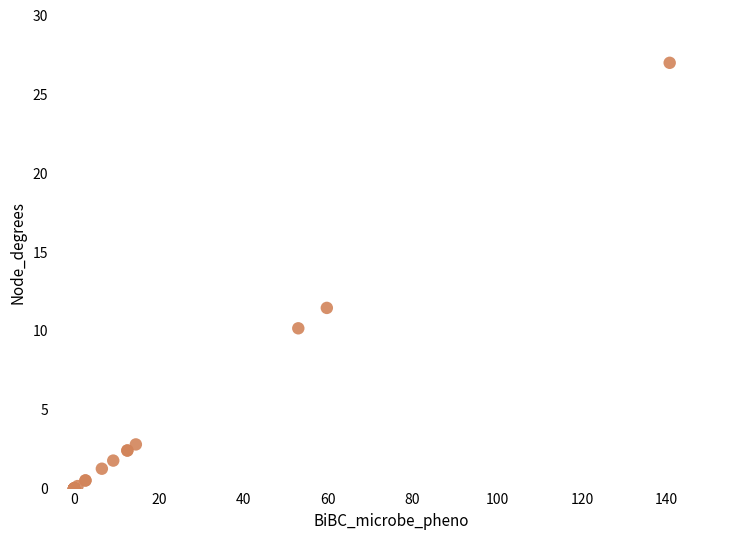

What Y value in the scatter plot is closest to 13?

11.5